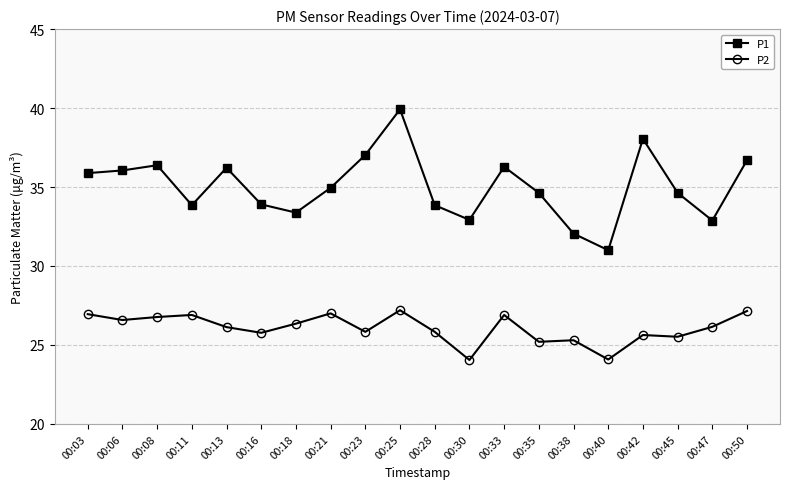

True or false: P2 and P1 intersect in this chart.

False